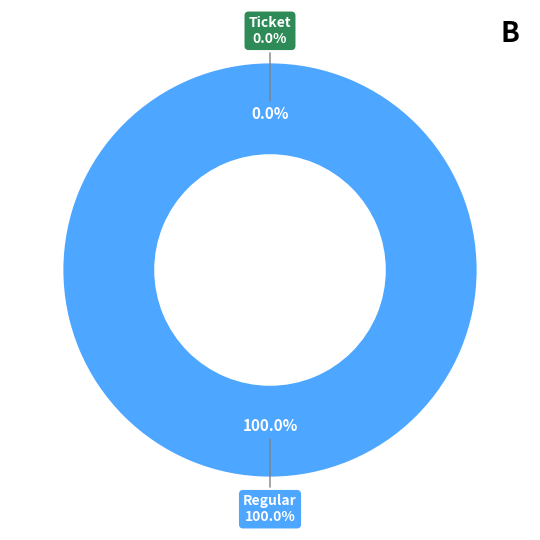

Is the sum of Regular and Ticket greater than half?

Yes